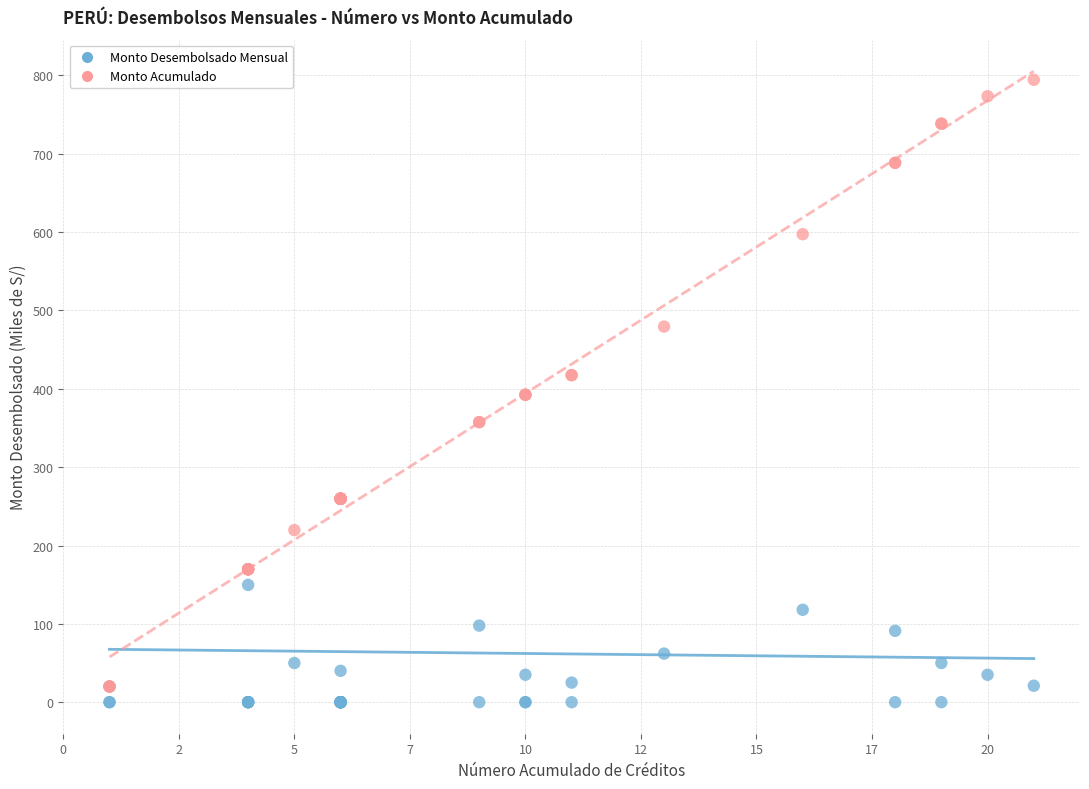

Which series has the largest Y range (max minus min)?

Monto Acumulado